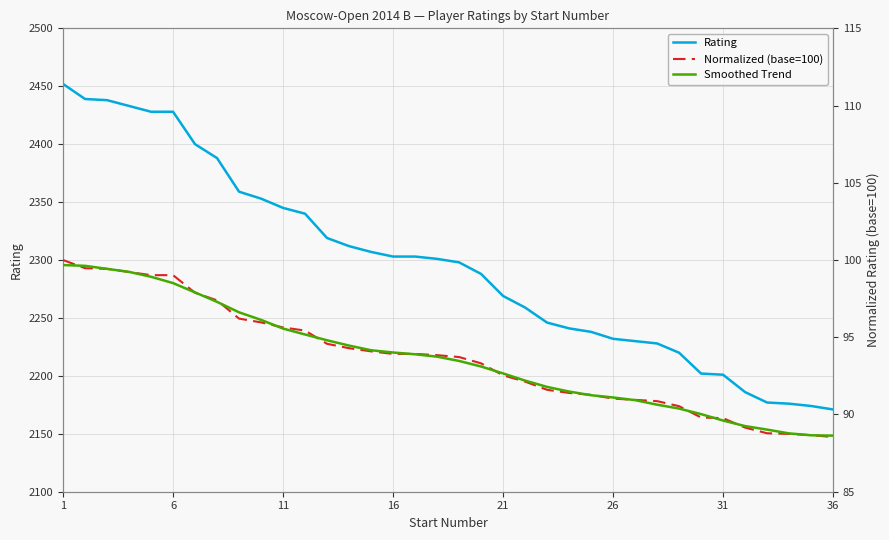

Which category has the lowest value in the Smoothed Trend series?

36